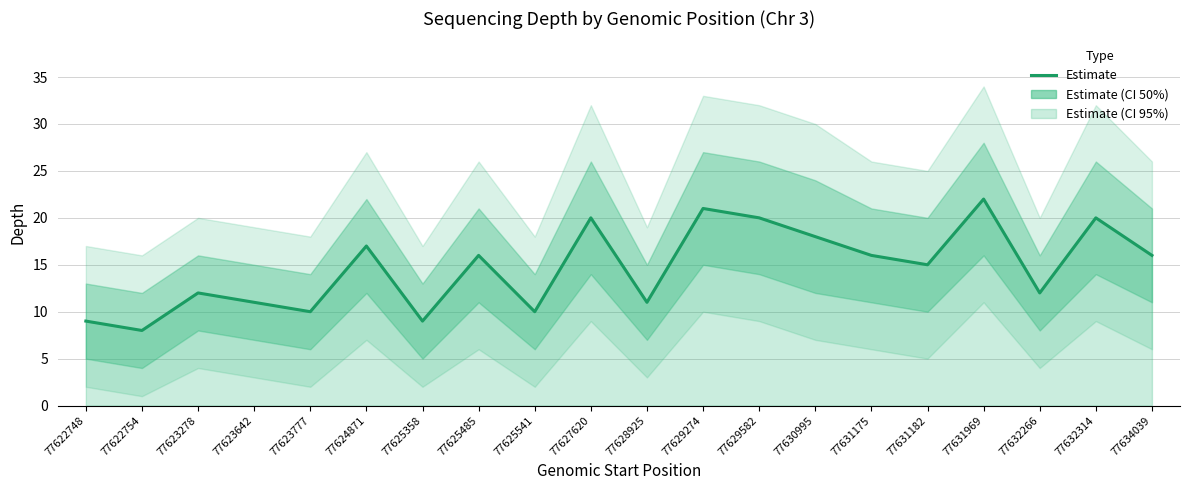

Is it true that the value at 77624871 is 17?

True